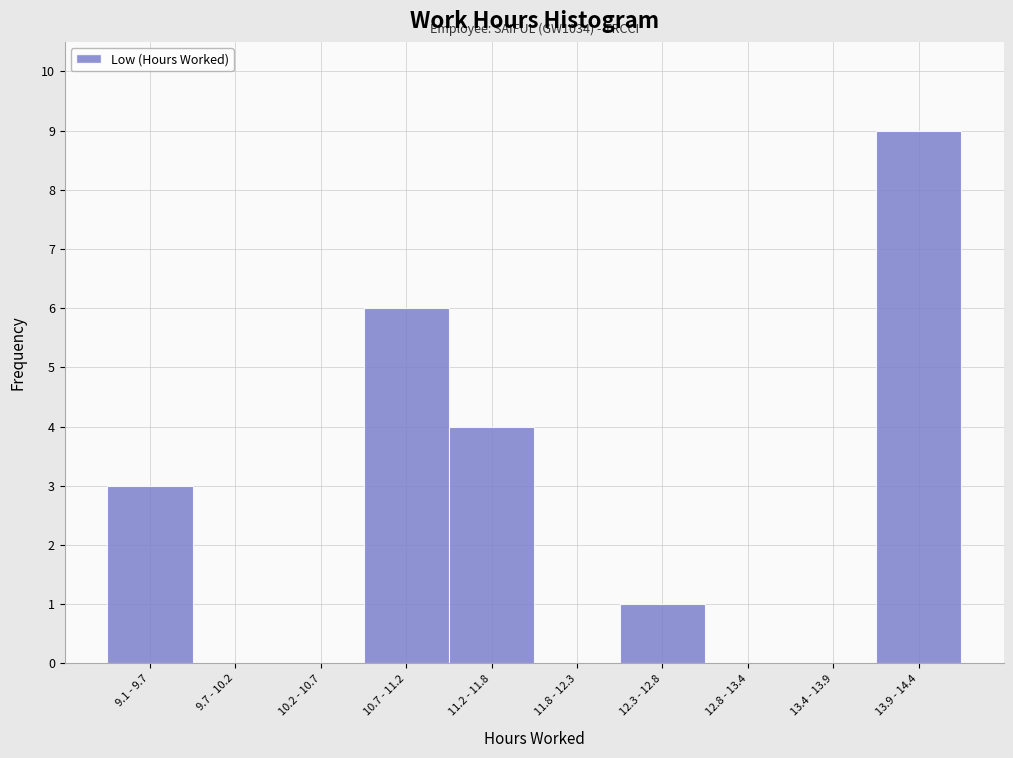

Reading left to right, transcribe all the data shown in this chart.

9.1 - 9.7=3	9.7 - 10.2=0	10.2 - 10.7=0	10.7 - 11.2=6	11.2 - 11.8=4	11.8 - 12.3=0	12.3 - 12.8=1	12.8 - 13.4=0	13.4 - 13.9=0	13.9 - 14.4=9